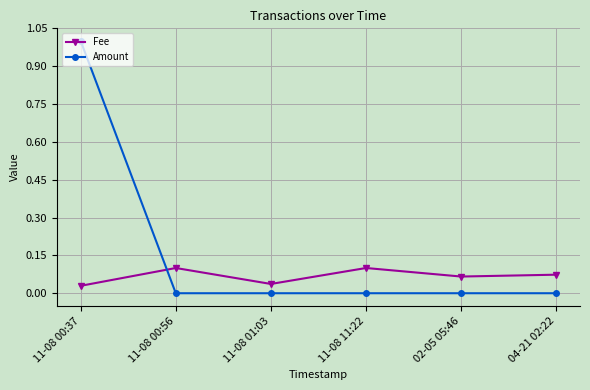

How many intersections are there between Amount and Fee?

1